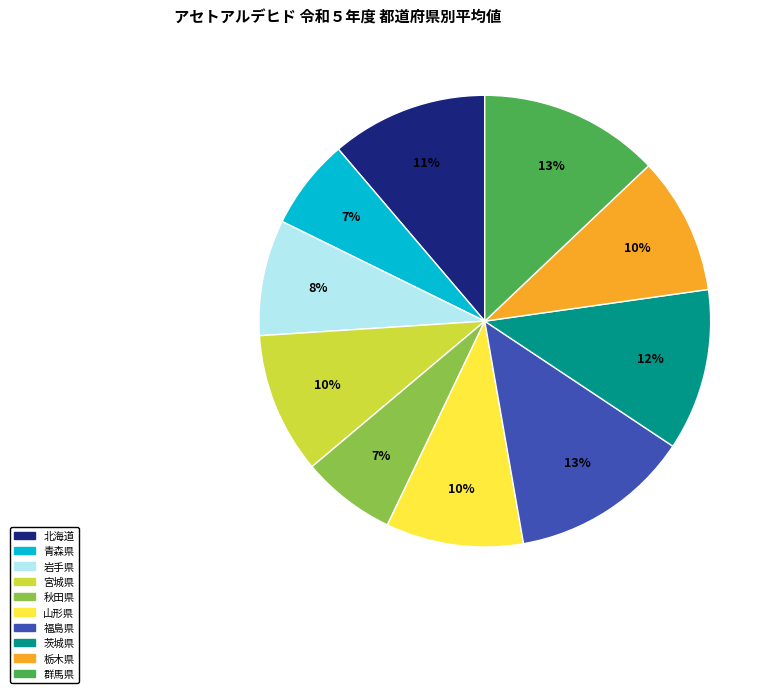

Approximately how many times larger is the value at 福島県 compared to 宮城県?

1.3